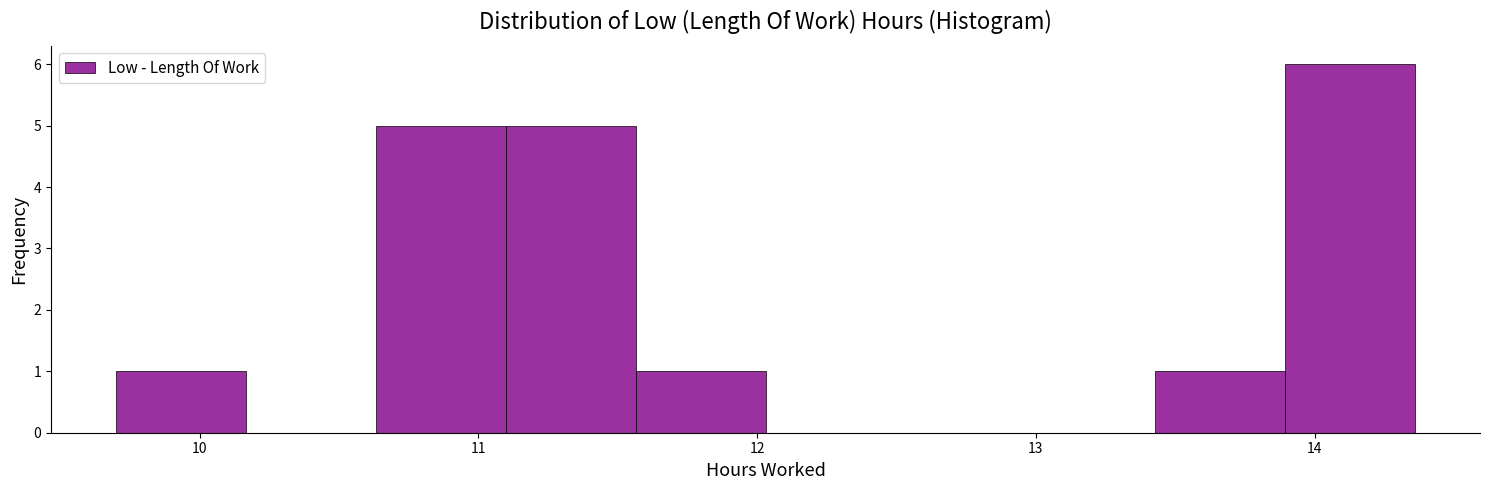

Reading left to right, transcribe this chart: for each bar, give the range it covers on the x-axis and its height. Neither the bar edges nor the heights are printed on the chart, so give them approximately, as read against the axes.

9.7 to 10.2: 1
10.2 to 10.6: 0
10.6 to 11.1: 5
11.1 to 11.6: 5
11.6 to 12.0: 1
12.0 to 12.5: 0
12.5 to 13.0: 0
13.0 to 13.4: 0
13.4 to 13.9: 1
13.9 to 14.4: 6